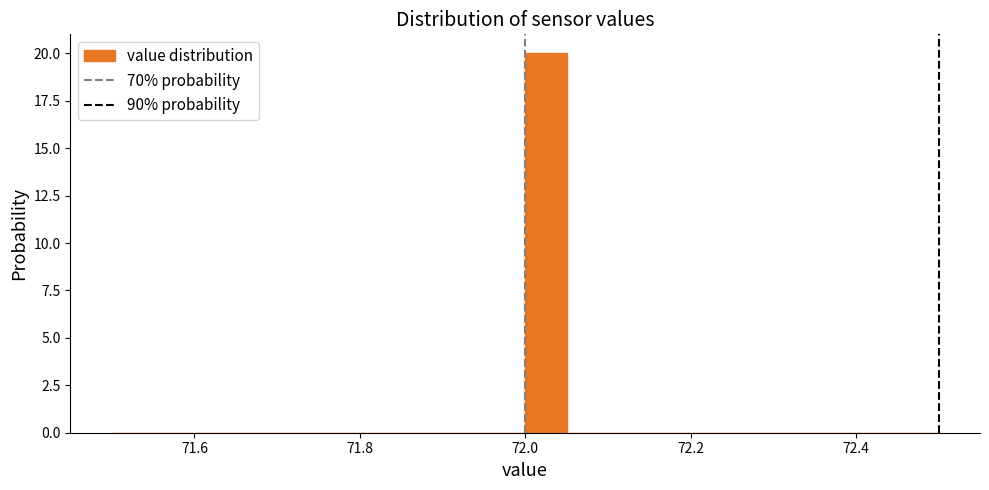

Around what value on the x-axis is the tallest bar? Give the approximate position of its centre, as read against the axis.

72.02